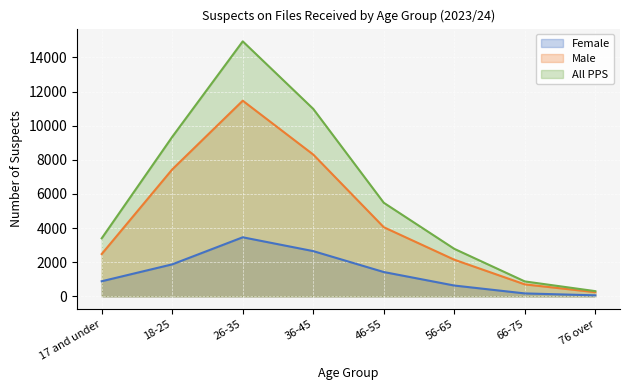

What are all the series names shown in the legend?

Female, Male, All PPS